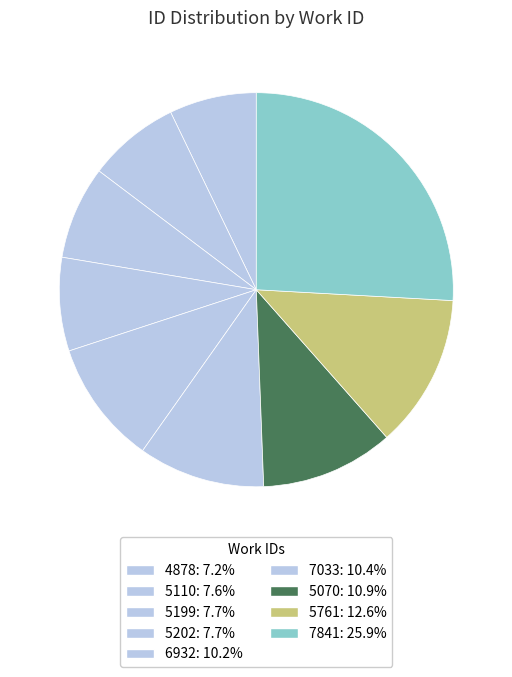

Count the number of slices in the pie.

9